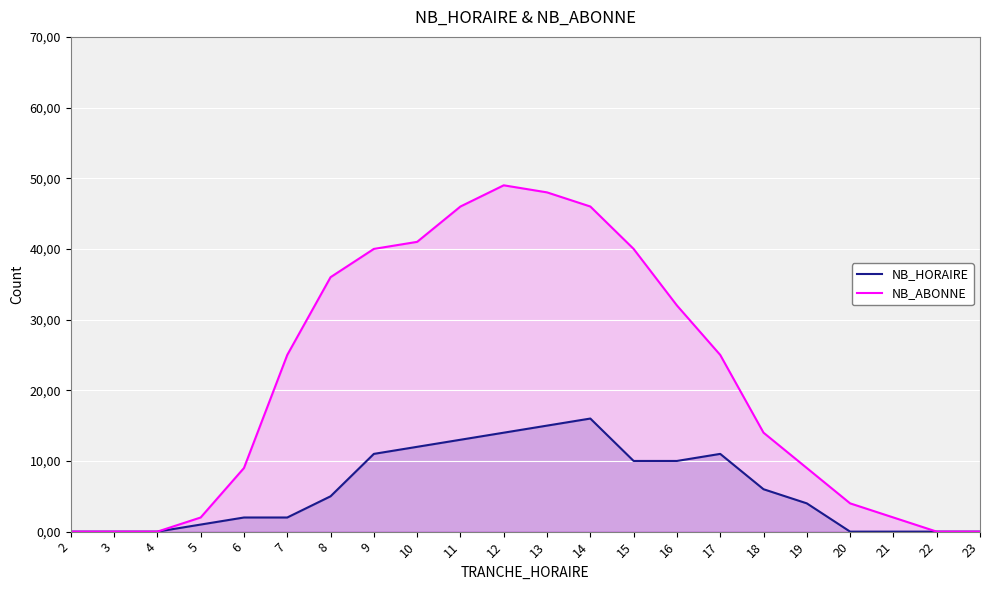

Which series has the widest spread of values?

NB_ABONNE